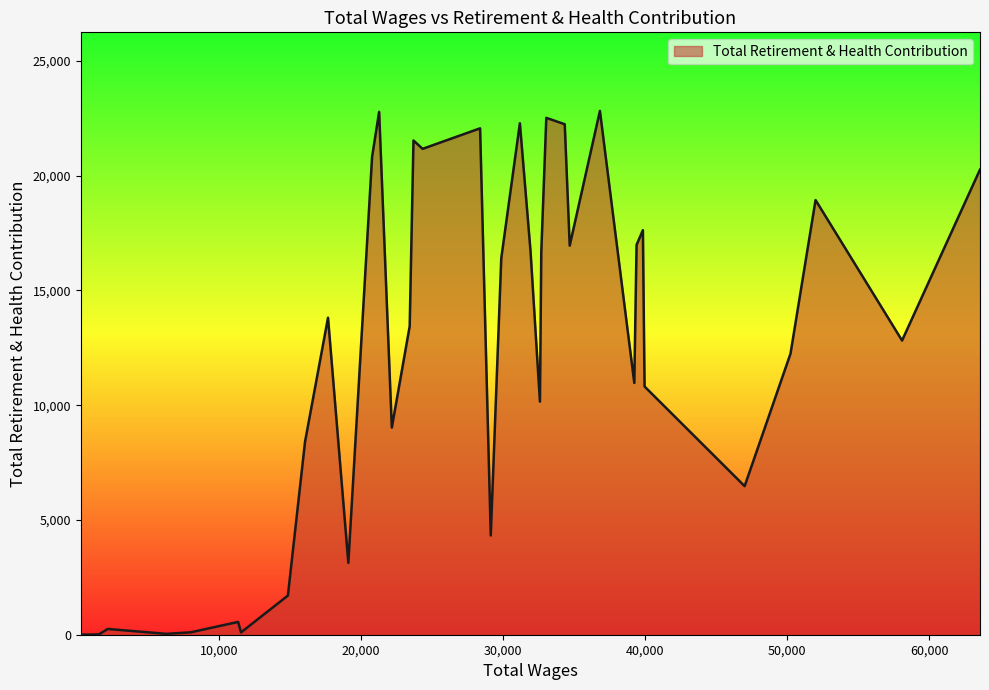

What is the maximum value shown in the chart?

22823